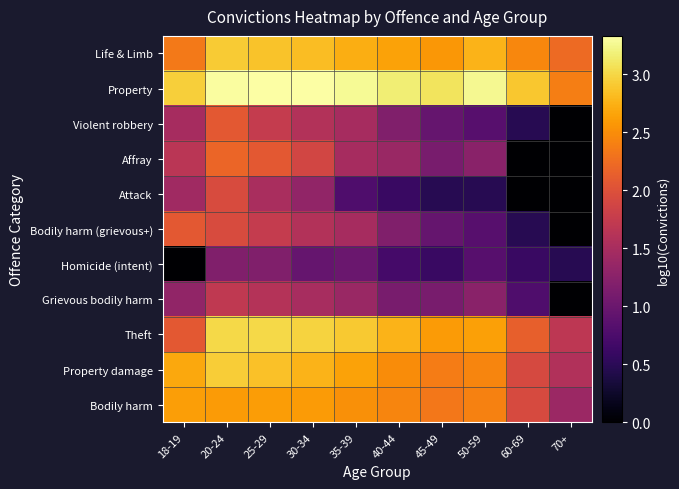

Reading left to right, extract all data points from this chart.

Life & Limb: 18-19=2.3	20-24=2.9	25-29=2.9	30-34=2.8	35-39=2.7	40-44=2.6	45-49=2.6	50-59=2.8	60-69=2.4	70+=2.2
Property: 18-19=2.9	20-24=3.3	25-29=3.3	30-34=3.3	35-39=3.3	40-44=3.2	45-49=3.1	50-59=3.3	60-69=2.9	70+=2.4
Violent robbery: 18-19=1.5	20-24=2.1	25-29=1.8	30-34=1.6	35-39=1.5	40-44=1.2	45-49=1.0	50-59=0.8	60-69=0.5	70+=0.0
Affray: 18-19=1.7	20-24=2.2	25-29=2.1	30-34=1.9	35-39=1.5	40-44=1.4	45-49=1.1	50-59=1.3	60-69=0.0	70+=0.0
Attack: 18-19=1.4	20-24=1.9	25-29=1.5	30-34=1.3	35-39=0.8	40-44=0.6	45-49=0.5	50-59=0.5	60-69=0.0	70+=0.0
Bodily harm (grievous+): 18-19=2.1	20-24=1.9	25-29=1.8	30-34=1.6	35-39=1.5	40-44=1.2	45-49=1.0	50-59=0.8	60-69=0.5	70+=0.0
Homicide (intent): 18-19=0.0	20-24=1.2	25-29=1.2	30-34=1.0	35-39=1.0	40-44=0.7	45-49=0.6	50-59=0.8	60-69=0.6	70+=0.5
Grievous bodily harm: 18-19=1.3	20-24=1.7	25-29=1.6	30-34=1.5	35-39=1.4	40-44=1.1	45-49=1.1	50-59=1.3	60-69=0.8	70+=0.0
Theft: 18-19=2.1	20-24=3.0	25-29=3.0	30-34=3.0	35-39=2.9	40-44=2.8	45-49=2.6	50-59=2.6	60-69=2.1	70+=1.7
Property damage: 18-19=2.7	20-24=2.9	25-29=2.9	30-34=2.8	35-39=2.6	40-44=2.5	45-49=2.4	50-59=2.4	60-69=1.9	70+=1.6
Bodily harm: 18-19=2.6	20-24=2.6	25-29=2.6	30-34=2.6	35-39=2.5	40-44=2.4	45-49=2.3	50-59=2.4	60-69=1.9	70+=1.4